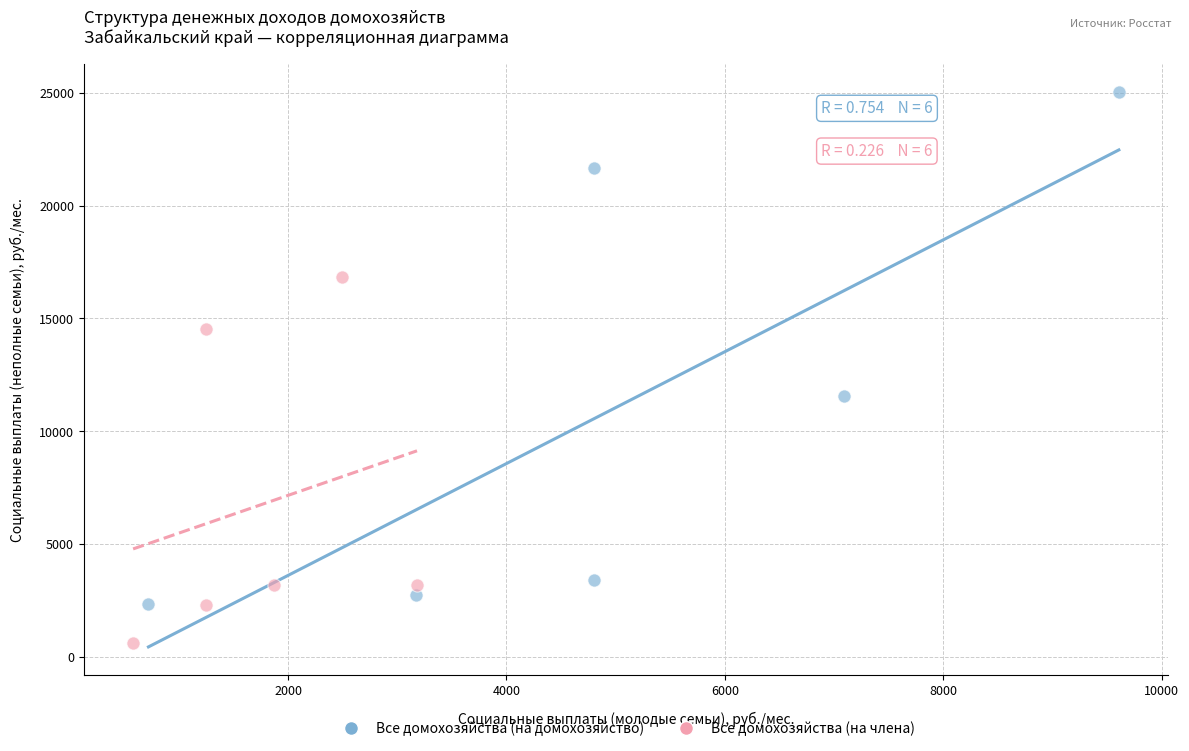

Which series has the widest spread of Y values?

Все домохозяйства (на домохозяйство)